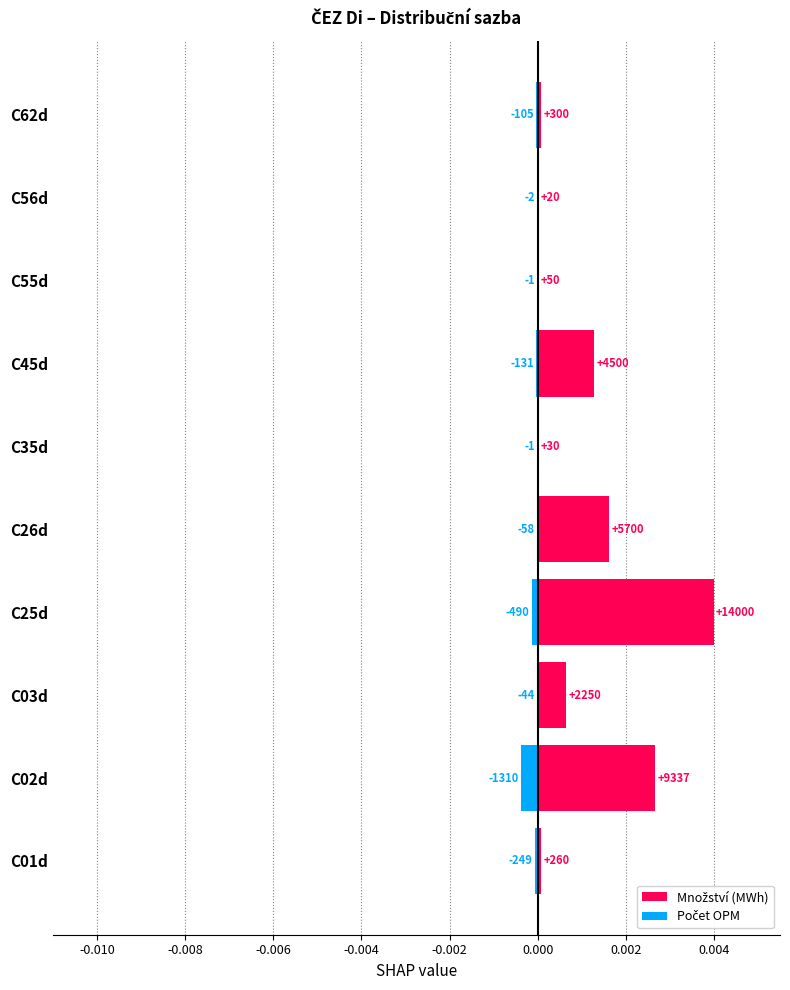

True or false: Množství (MWh) has a value of 0.0 at C45d.

False